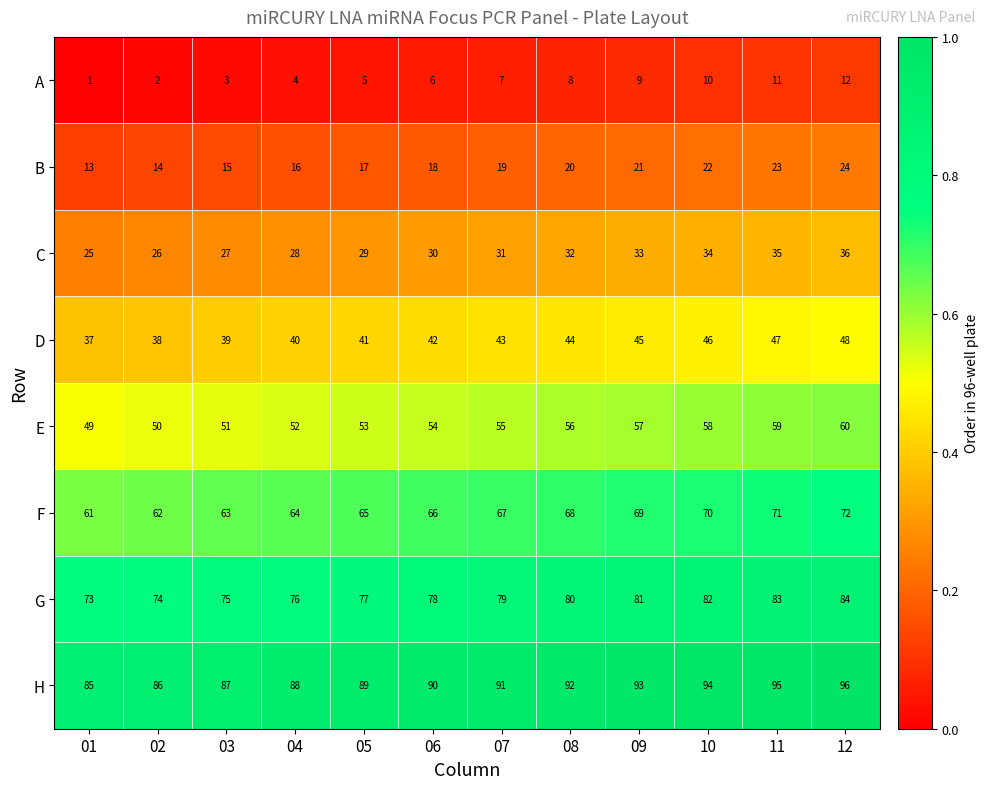

What is the spread (max minus min) of values at 03?

84